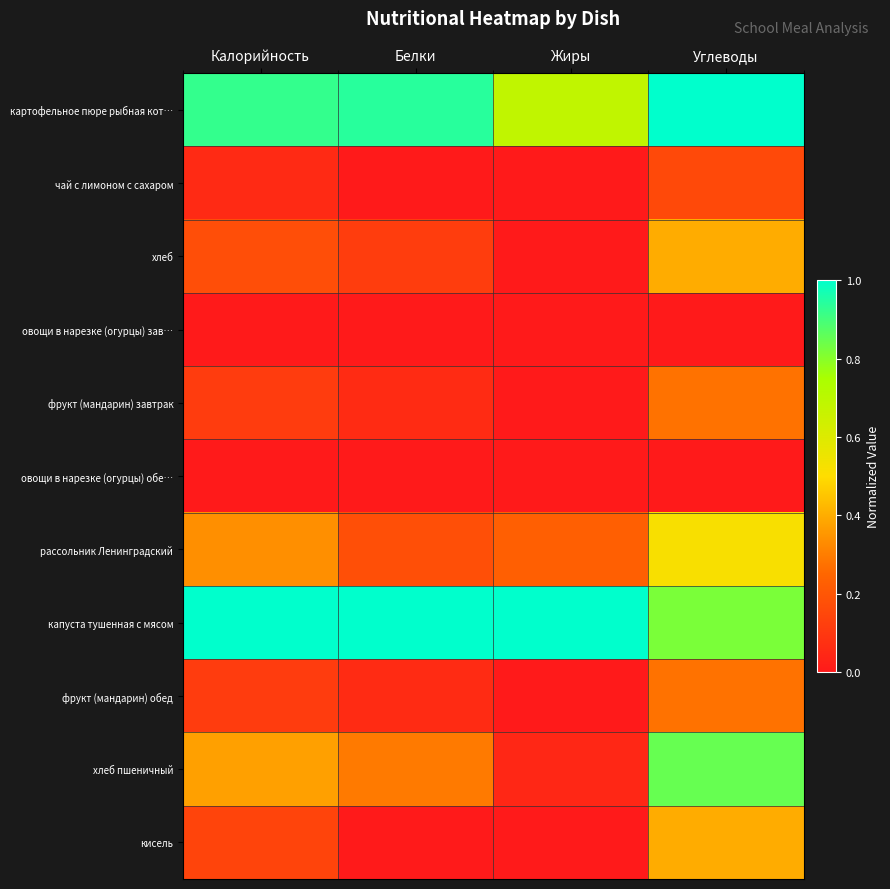

Reading left to right, extract all data points from this chart.

картофельное пюре рыбная кот…: Калорийность=0.9	Белки=0.9	Жиры=0.7	Углеводы=1.0
чай с лимоном с сахаром: Калорийность=0.1	Белки=0.0	Жиры=0.0	Углеводы=0.2
хлеб: Калорийность=0.2	Белки=0.1	Жиры=0.0	Углеводы=0.4
овощи в нарезке (огурцы) зав…: Калорийность=0.0	Белки=0.0	Жиры=0.0	Углеводы=0.0
фрукт (мандарин) завтрак: Калорийность=0.1	Белки=0.1	Жиры=0.0	Углеводы=0.3
овощи в нарезке (огурцы) обе…: Калорийность=0.0	Белки=0.0	Жиры=0.0	Углеводы=0.0
рассольник Ленинградский: Калорийность=0.3	Белки=0.2	Жиры=0.2	Углеводы=0.5
капуста тушенная с мясом: Калорийность=1.0	Белки=1.0	Жиры=1.0	Углеводы=0.8
фрукт (мандарин) обед: Калорийность=0.1	Белки=0.1	Жиры=0.0	Углеводы=0.3
хлеб пшеничный: Калорийность=0.4	Белки=0.3	Жиры=0.0	Углеводы=0.8
кисель: Калорийность=0.1	Белки=0.0	Жиры=0.0	Углеводы=0.4